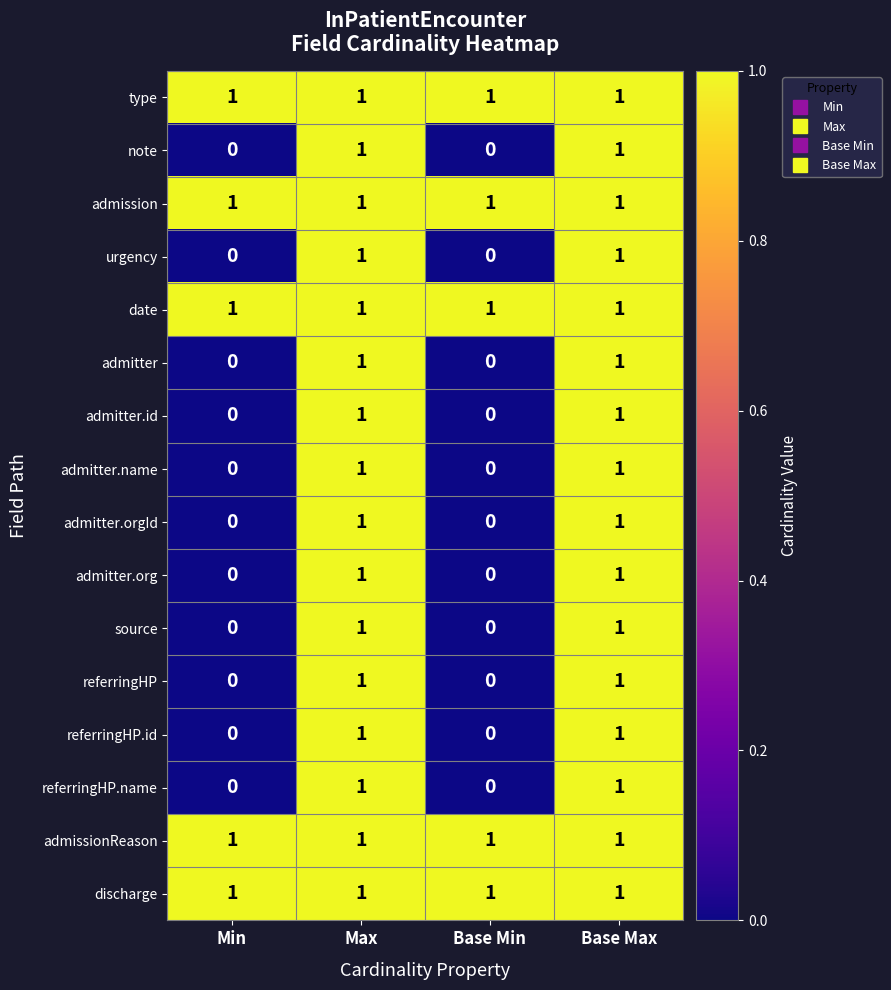

True or false: admitter has a value of 1 at Base Max.

True